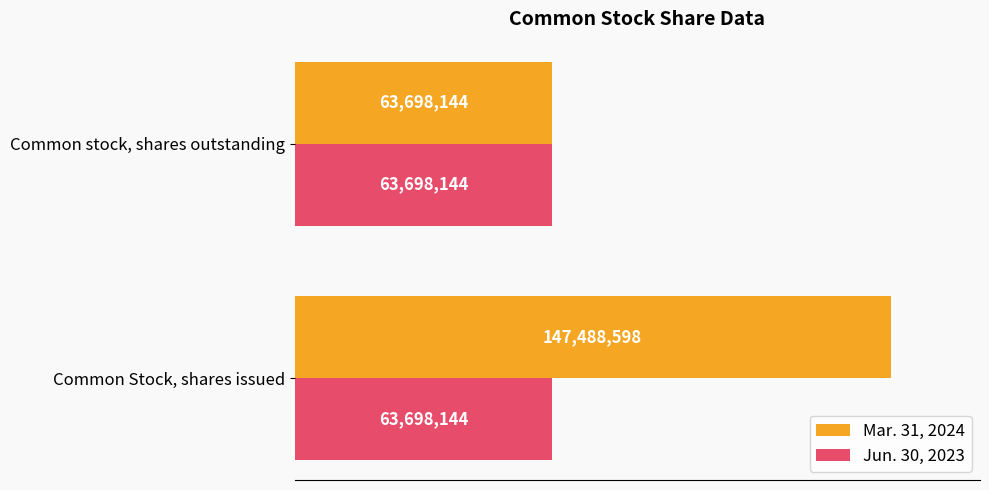

Rank the series by their maximum value, from lowest to highest.

Jun. 30, 2023, Mar. 31, 2024